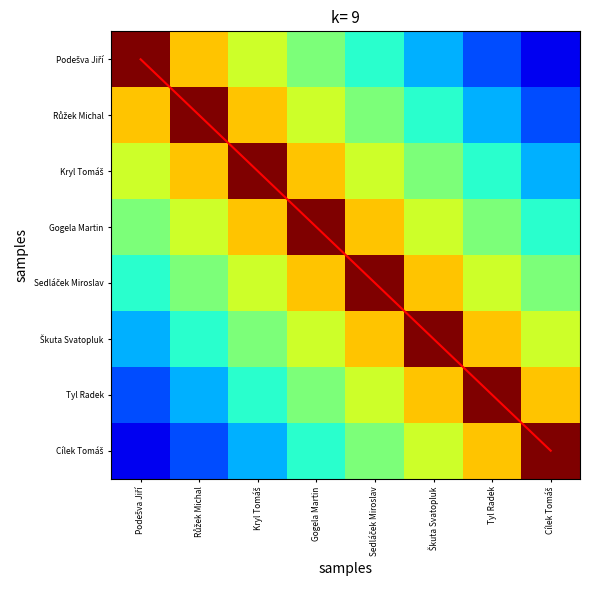

At how many categories does at least one series exceed 0?

8